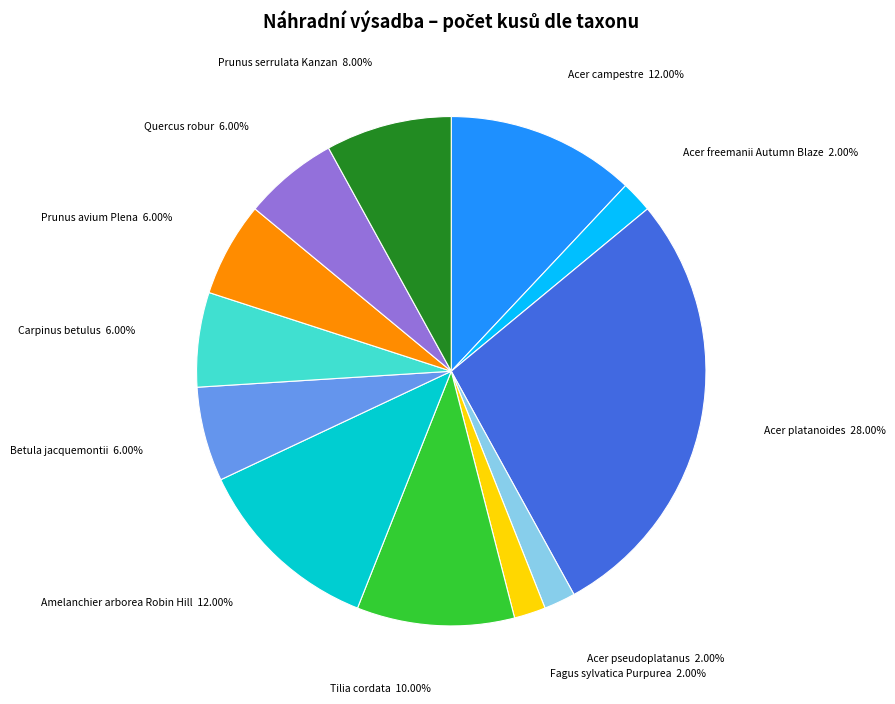

What is the total percentage of Fagus sylvatica Purpurea and Prunus serrulata Kanzan?

10.0%